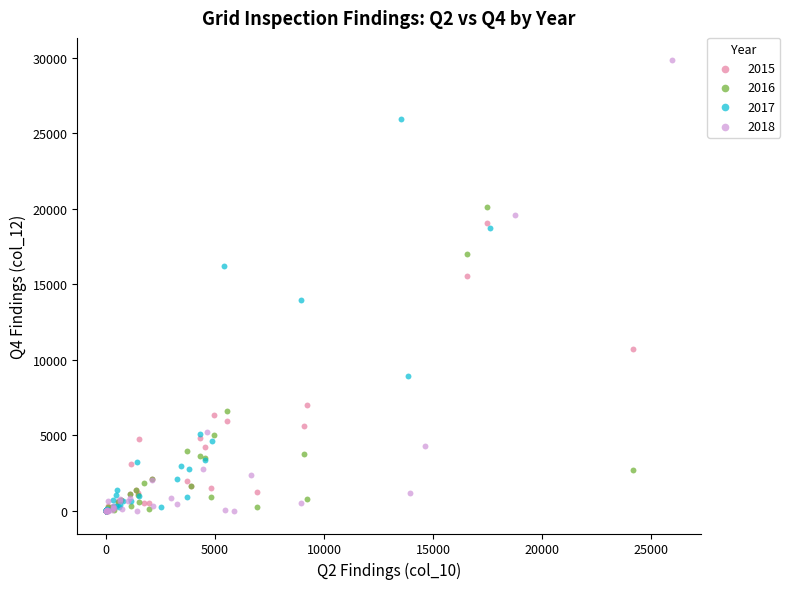

Which series contains the highest Y value?

2018